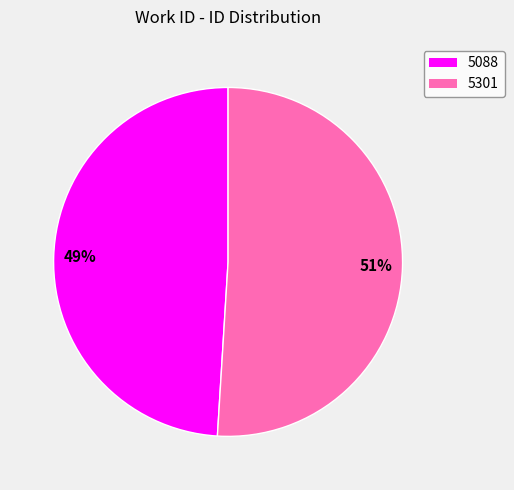

Is the sum of 5088 and 5301 greater than half?

Yes